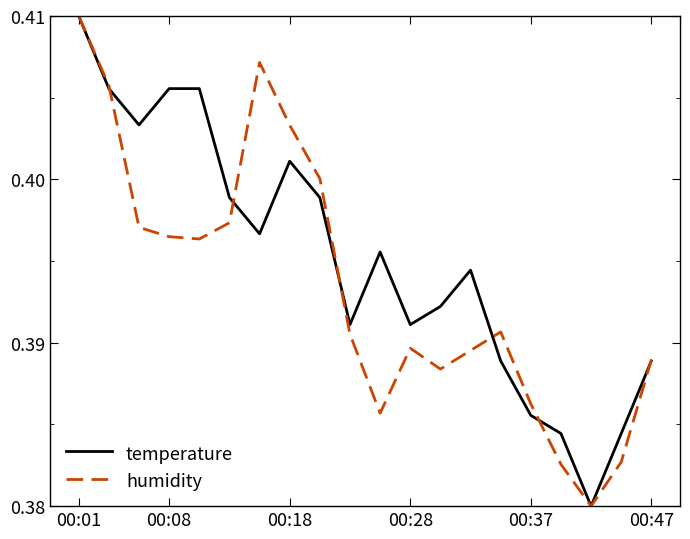

Which series has the largest total across all categories?

temperature